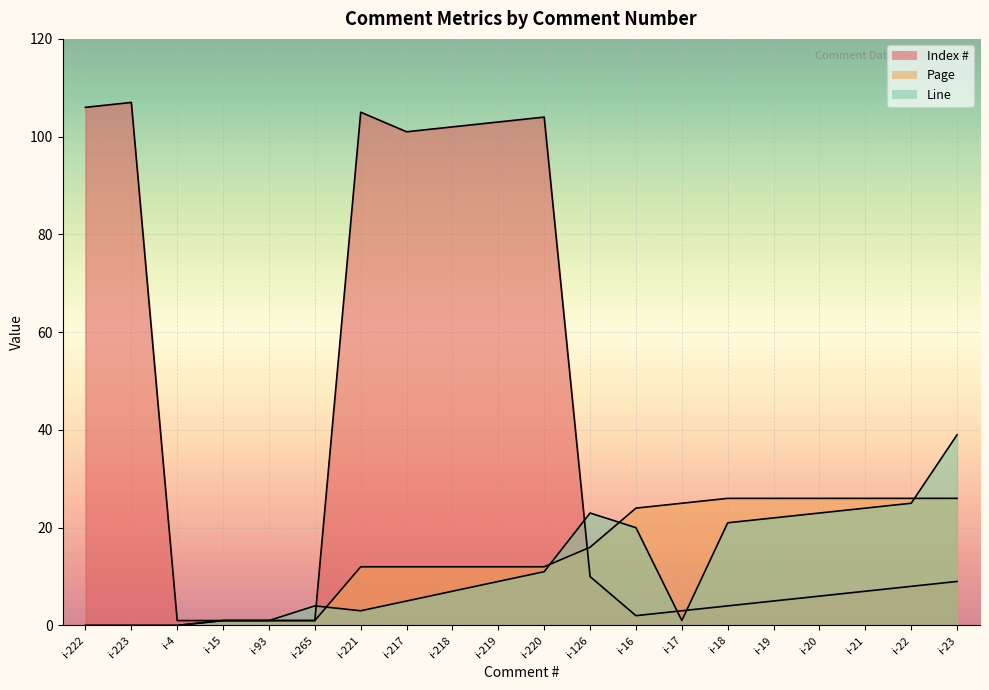

What is the difference between the Index # values at i-223 and i-4?

106